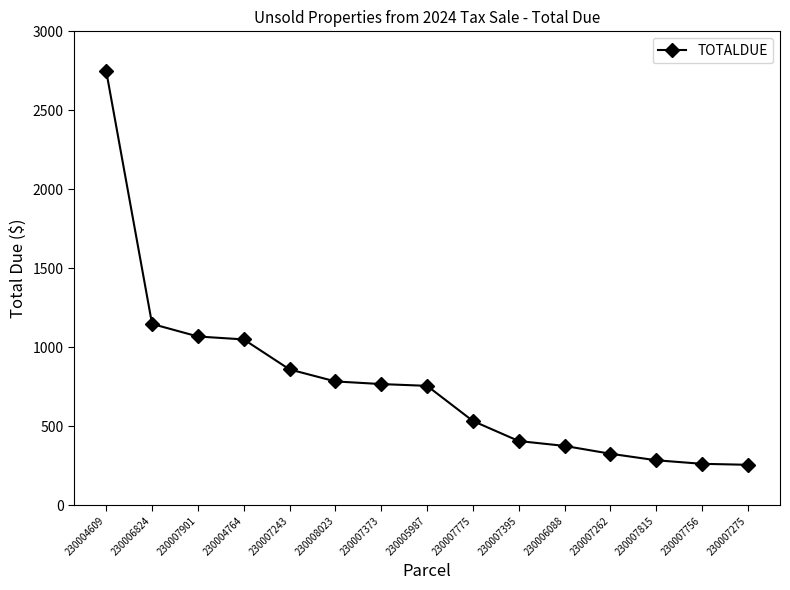

What is the ratio of the value at 230008023 to the value at 230006824?

0.7